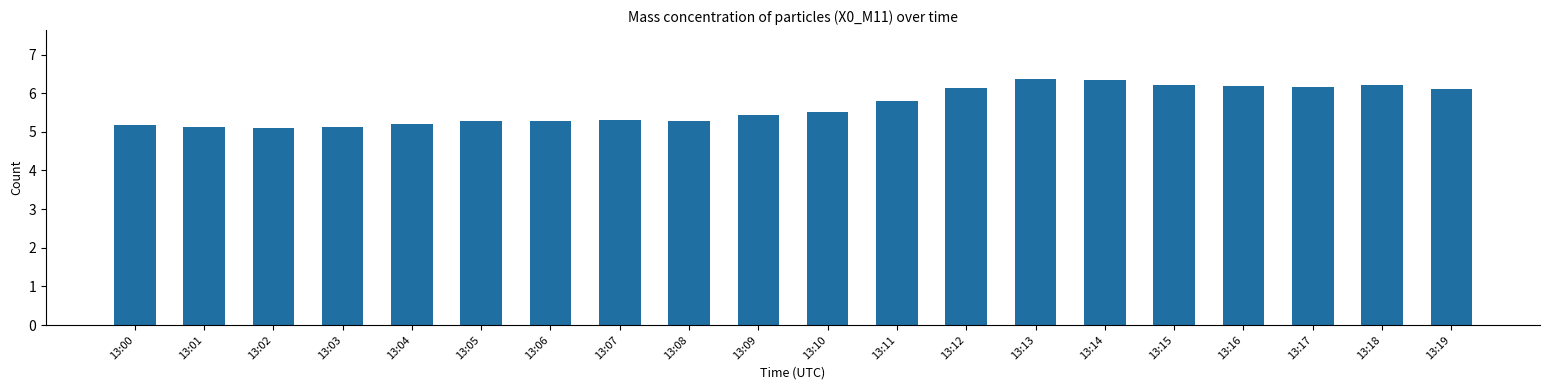

What is the average value?

5.7